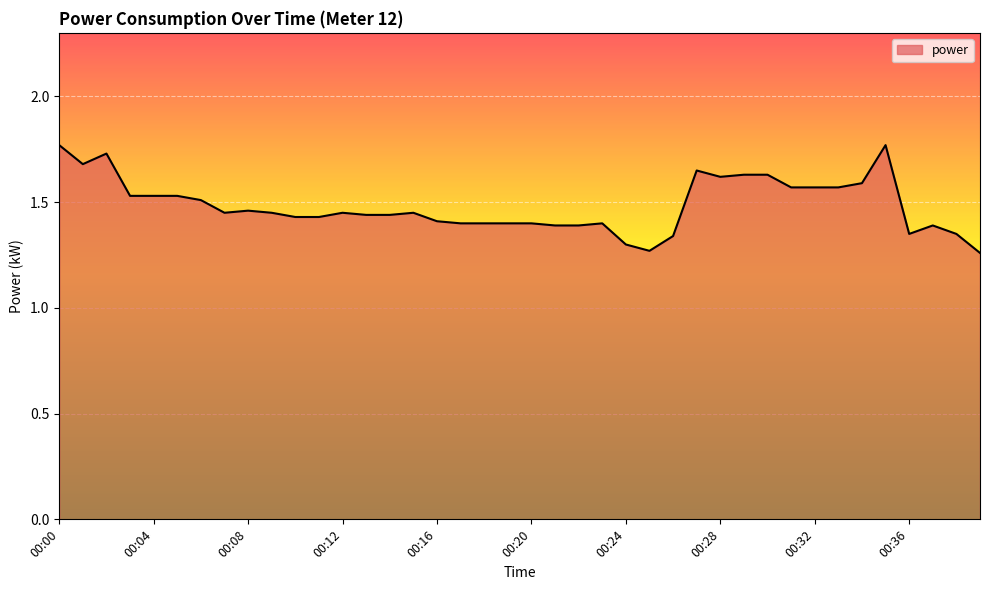

What is the difference between the maximum and minimum values?

0.5